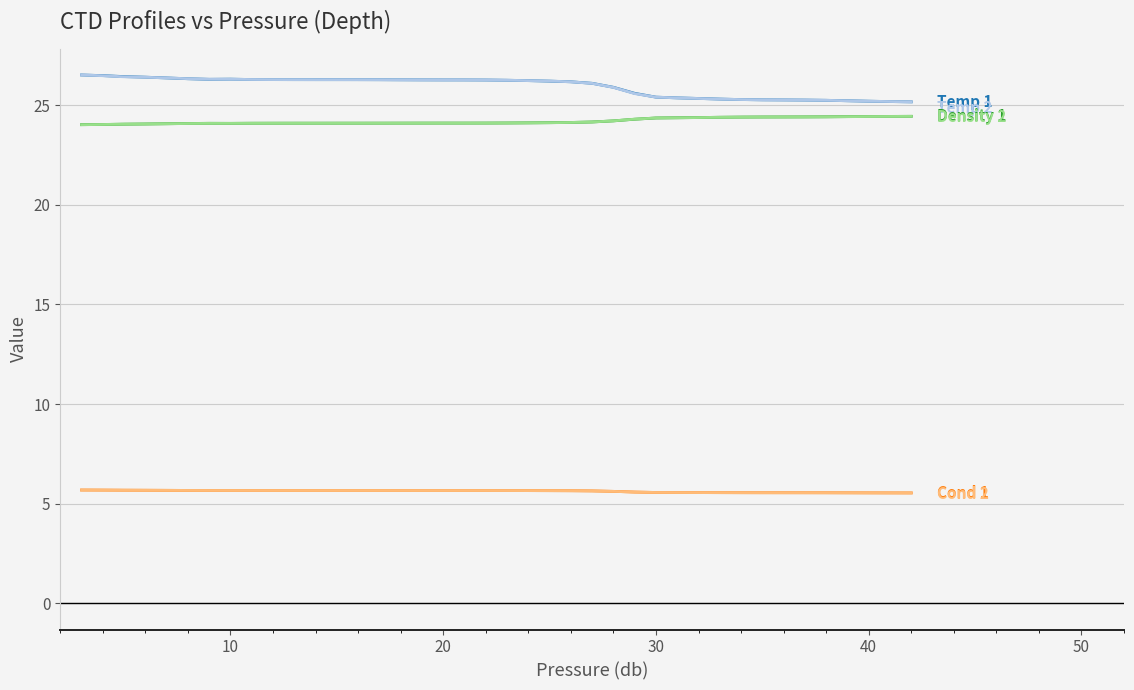

What is the greatest value displayed?

26.5